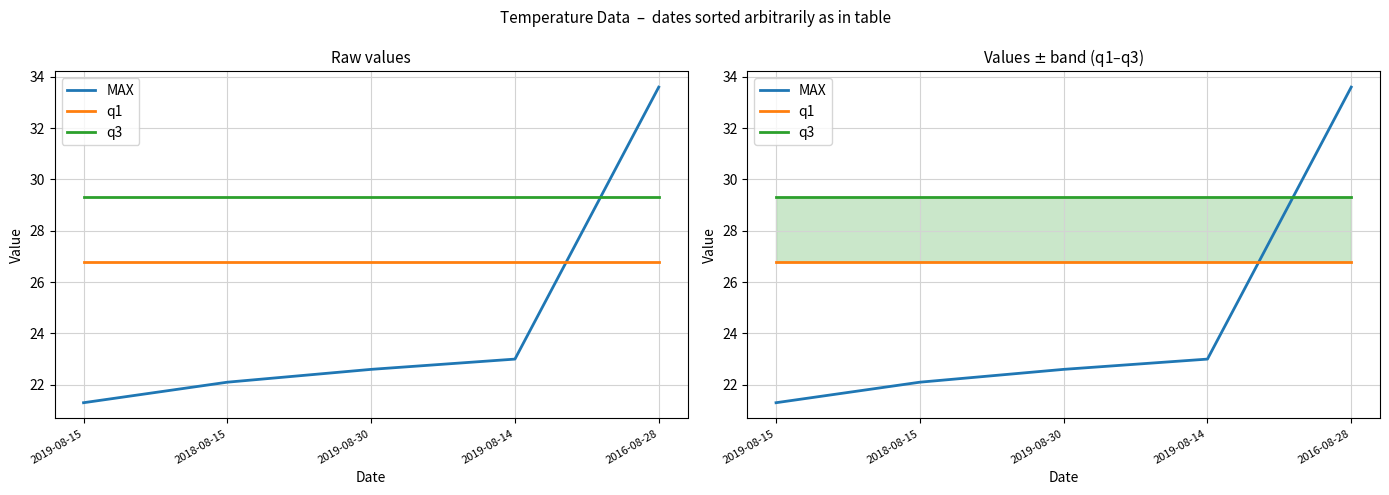

How many lines are shown in the chart?

3